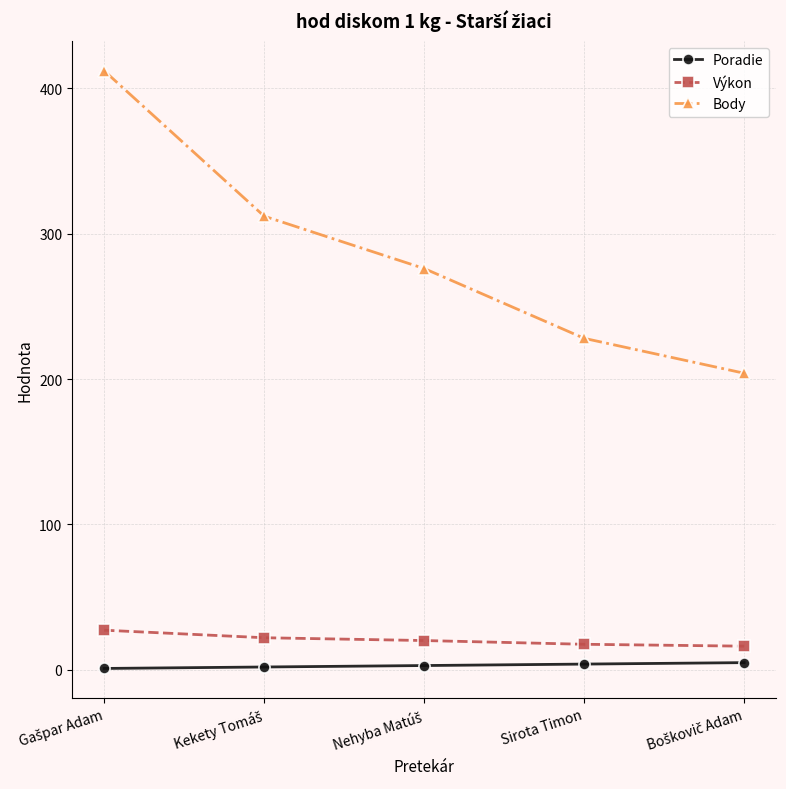

True or false: Výkon and Body cross at least once.

False